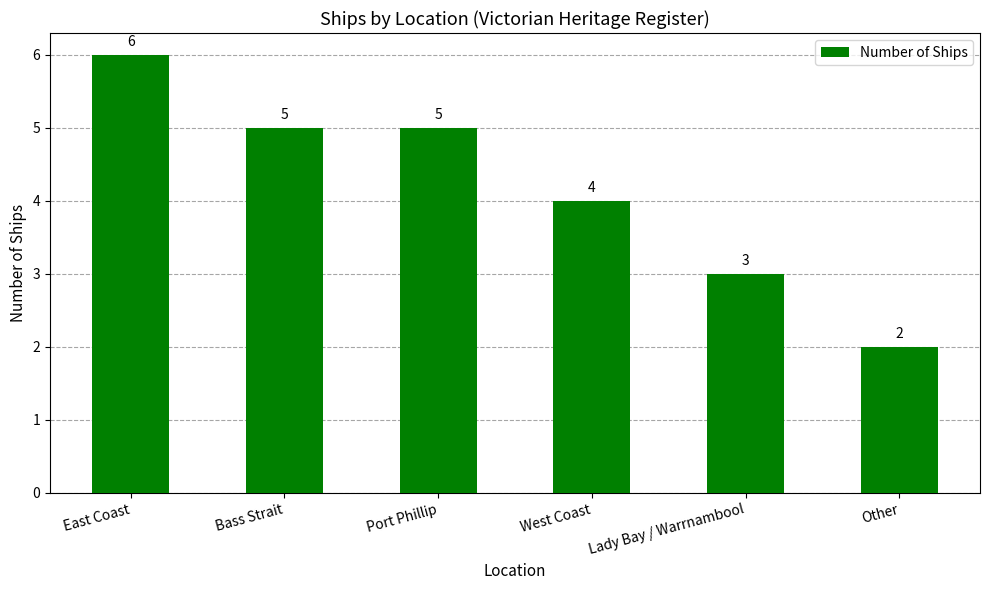

Reading right to left, transcribe all the data shown in this chart.

2	3	4	5	5	6